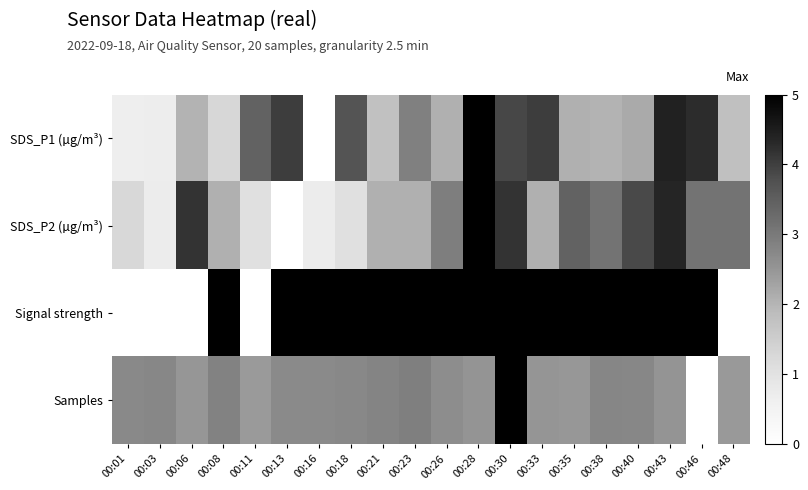

Reading right to left, extract all data points from this chart.

SDS_P1 (µg/m³): 00:48=1.8	00:46=4.3	00:43=4.4	00:40=2.2	00:38=2.0	00:35=2.1	00:33=4.0	00:30=3.9	00:28=5.0	00:26=2.1	00:23=2.9	00:21=1.8	00:18=3.7	00:16=0.0	00:13=4.0	00:11=3.4	00:08=1.3	00:06=2.0	00:03=0.7	00:01=0.7
SDS_P2 (µg/m³): 00:48=3.1	00:46=3.1	00:43=4.4	00:40=3.9	00:38=3.1	00:35=3.4	00:33=2.1	00:30=4.2	00:28=5.0	00:26=2.9	00:23=2.1	00:21=2.1	00:18=1.0	00:16=0.7	00:13=0.0	00:11=1.0	00:08=2.1	00:06=4.2	00:03=0.7	00:01=1.2
Signal strength: 00:48=0.0	00:46=5.0	00:43=5.0	00:40=5.0	00:38=5.0	00:35=5.0	00:33=5.0	00:30=5.0	00:28=5.0	00:26=5.0	00:23=5.0	00:21=5.0	00:18=5.0	00:16=5.0	00:13=5.0	00:11=0.0	00:08=5.0	00:06=0.0	00:03=0.0	00:01=0.0
Samples: 00:48=2.4	00:46=0.0	00:43=2.5	00:40=2.8	00:38=2.8	00:35=2.5	00:33=2.5	00:30=5.0	00:28=2.5	00:26=2.6	00:23=2.9	00:21=2.8	00:18=2.8	00:16=2.7	00:13=2.7	00:11=2.4	00:08=2.8	00:06=2.5	00:03=2.8	00:01=2.7